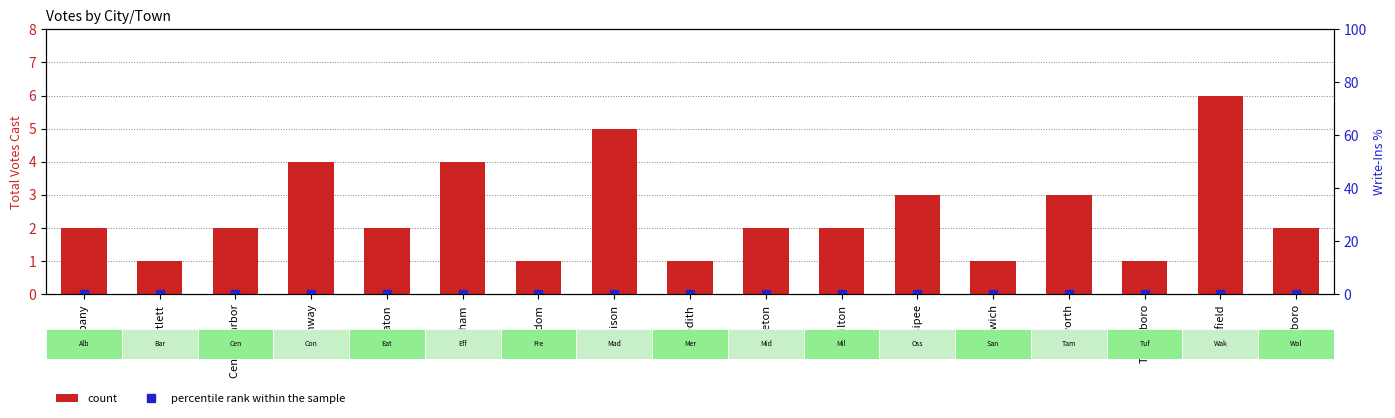

What is the greatest value displayed?

6